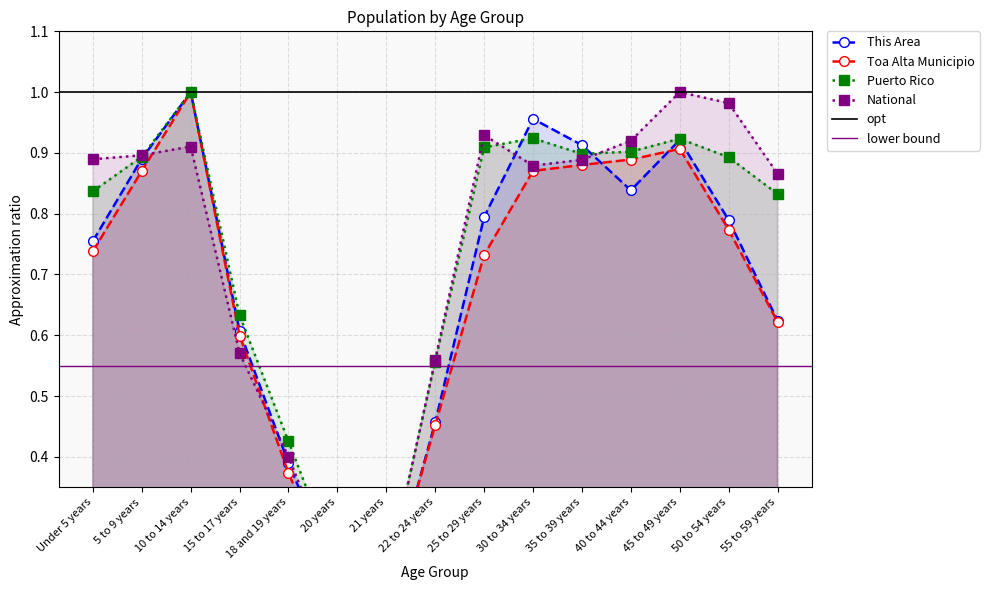

What is the label of the 7th point from the right?

25 to 29 years